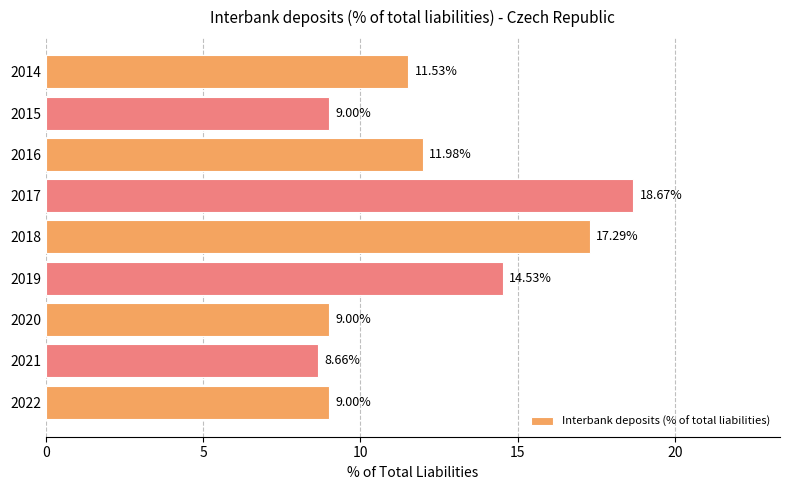

How many values are below 11?

4